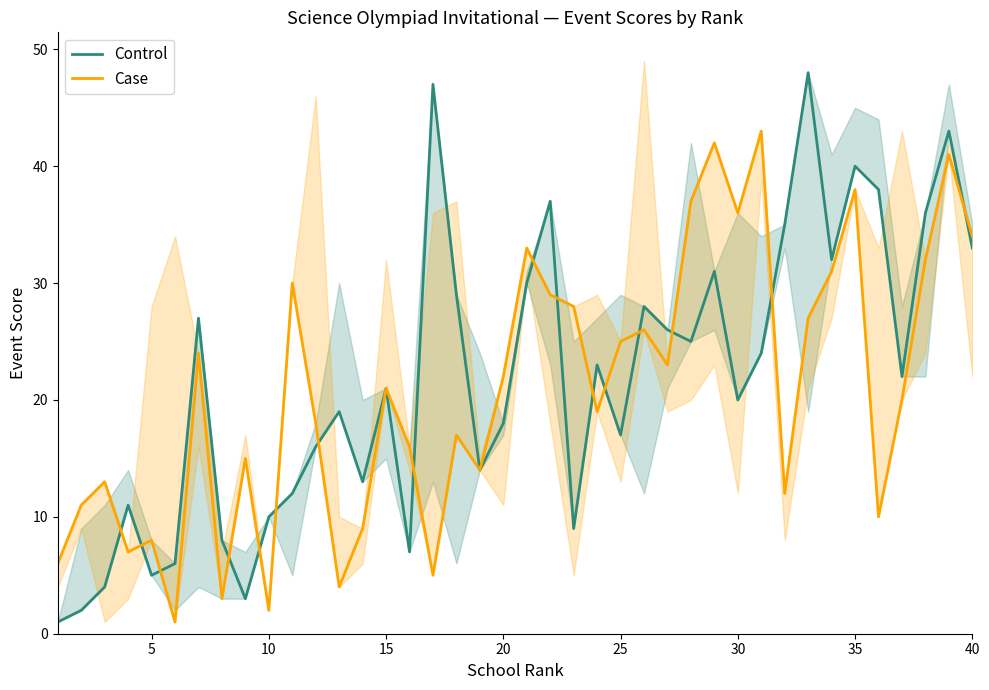

How many times do Control and Case cross each other?

16